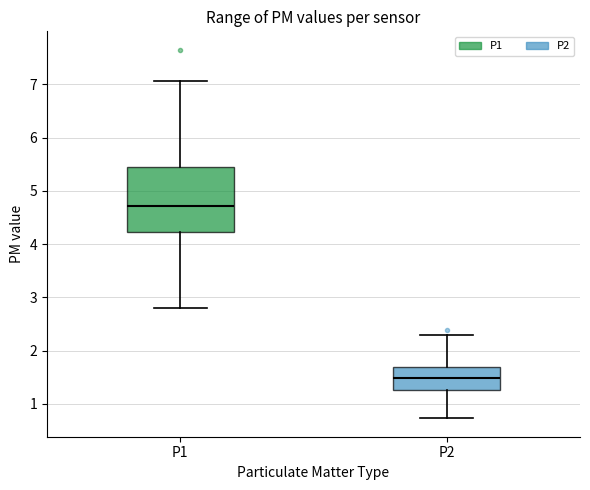

Which box has the lowest median line?

P2